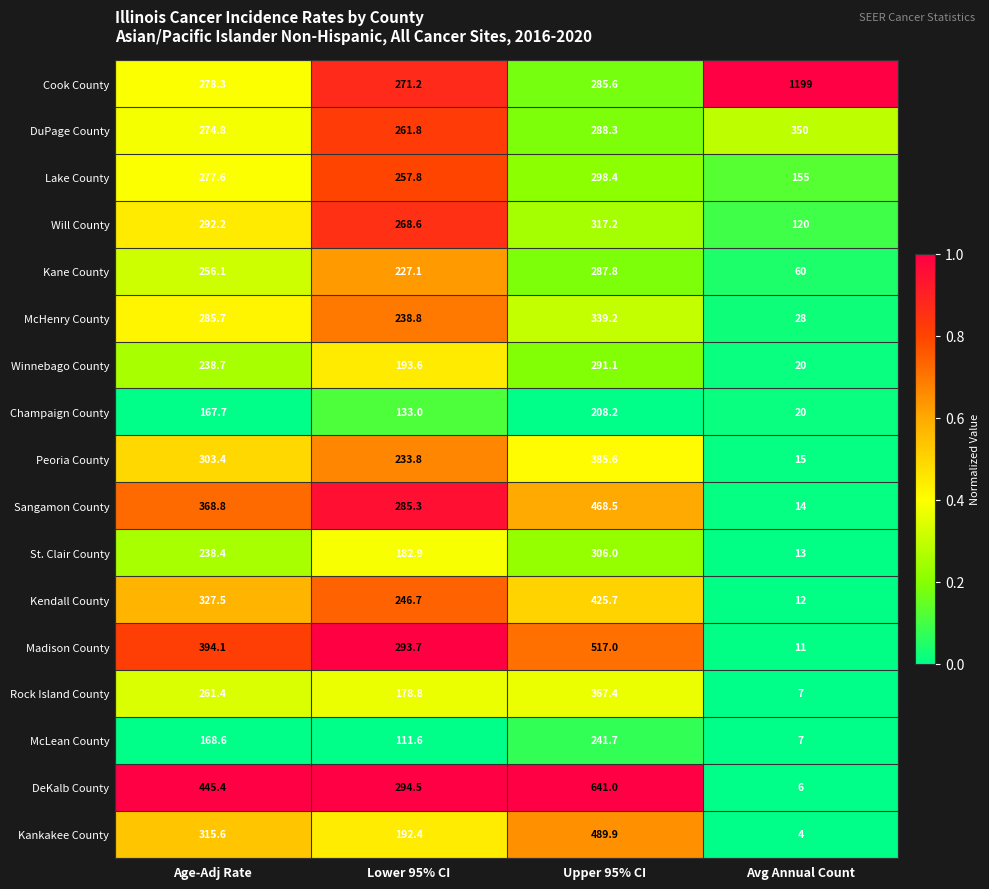

Which series changed the most between Upper 95% CI and Avg Annual Count?

Cook County